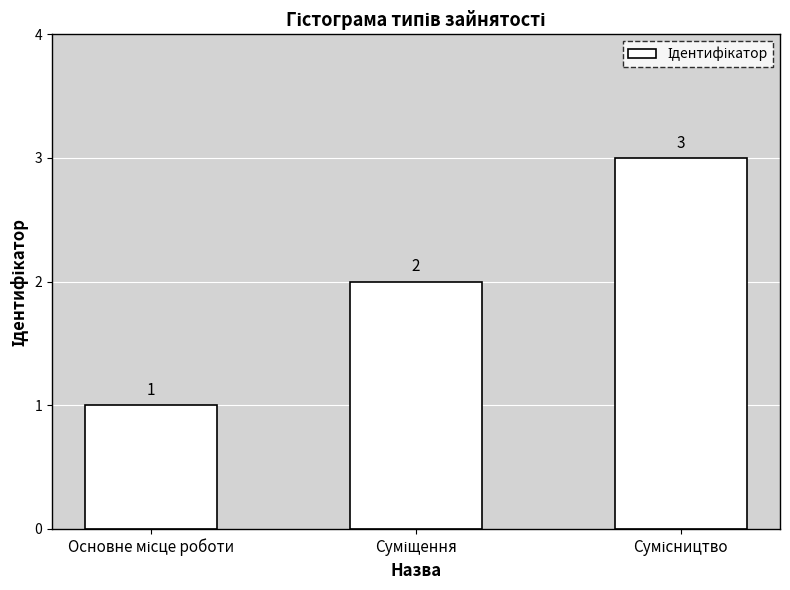

Does the chart contain stacked bars?

No